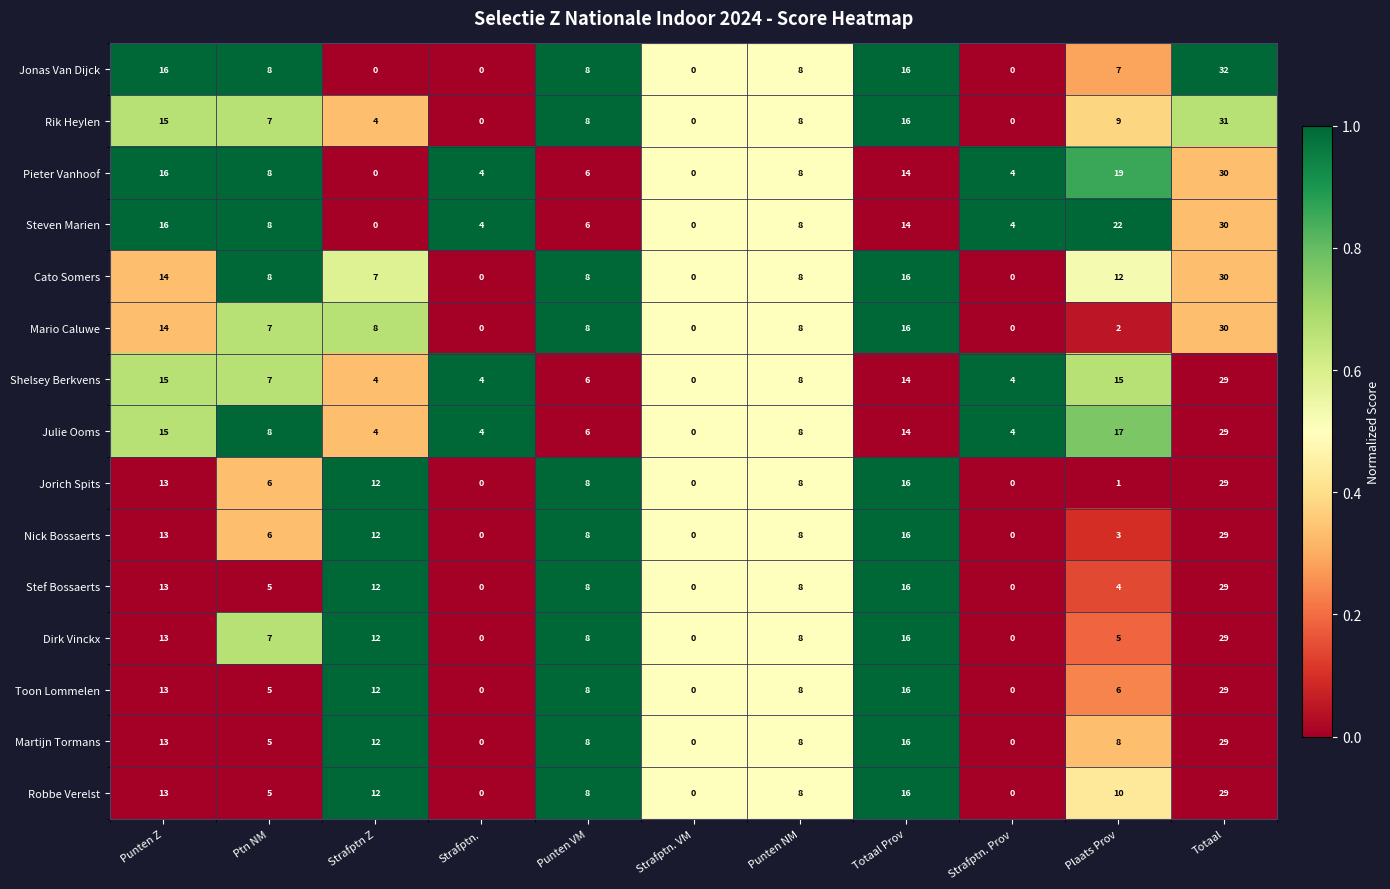

At which category does the chart reach its peak across all series?

Totaal